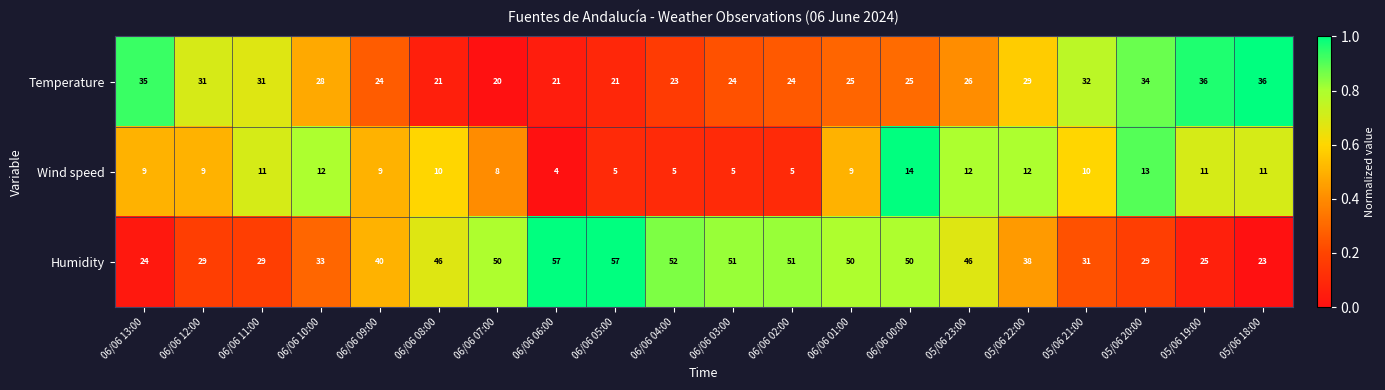

Which series has the widest spread of values?

Humidity